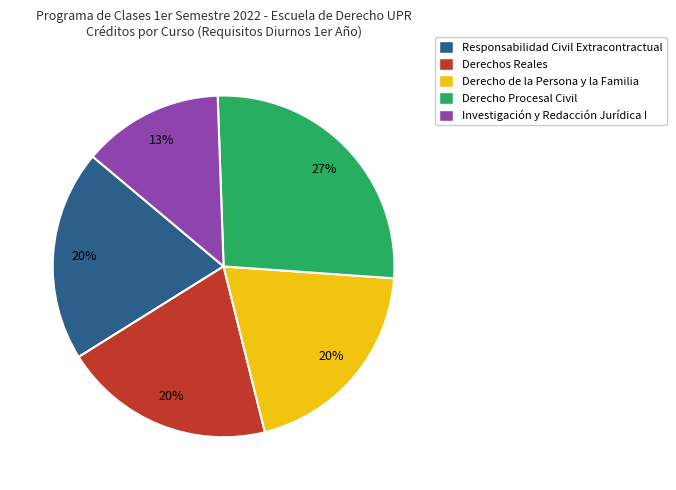

What percentage is the Derechos Reales slice, to the nearest percent?

20%